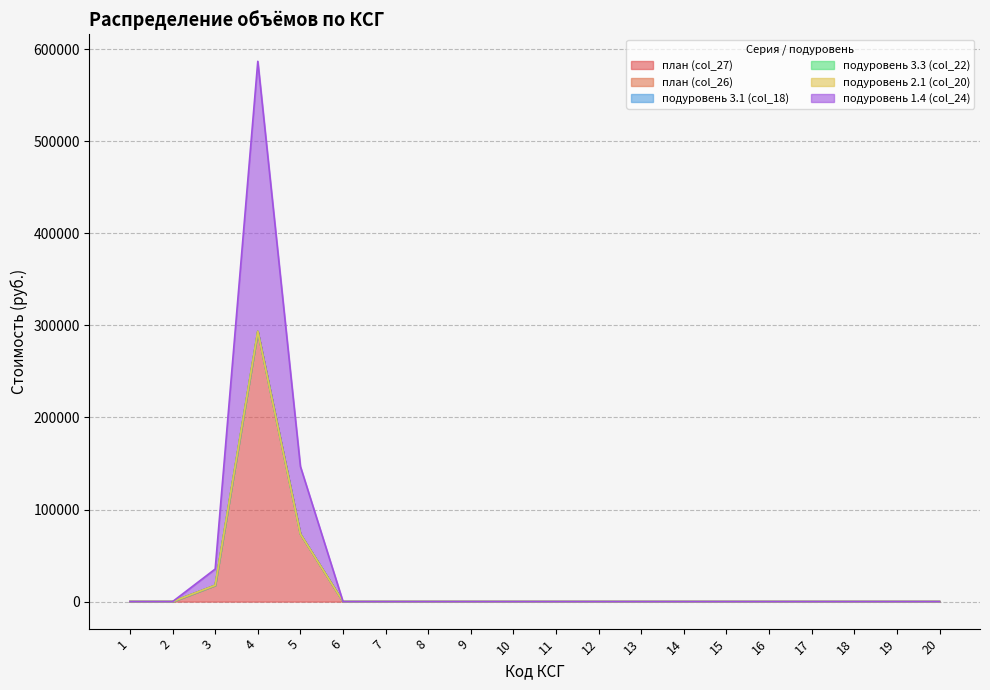

What value does the план (col_26) series have at 3?

17699.1